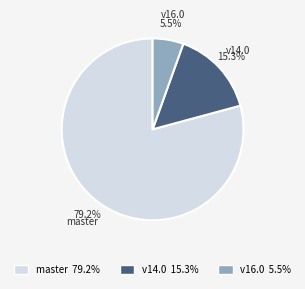

Which category has the smallest portion of the pie?

v16.0